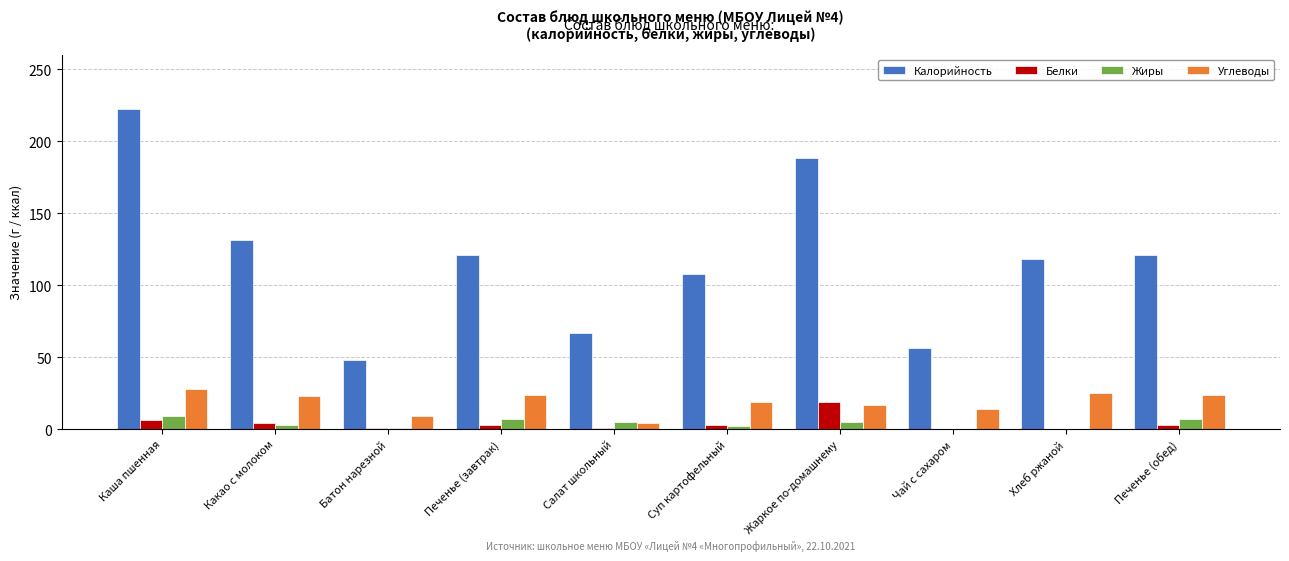

At which label does Калорийность reach its peak?

Каша пшенная